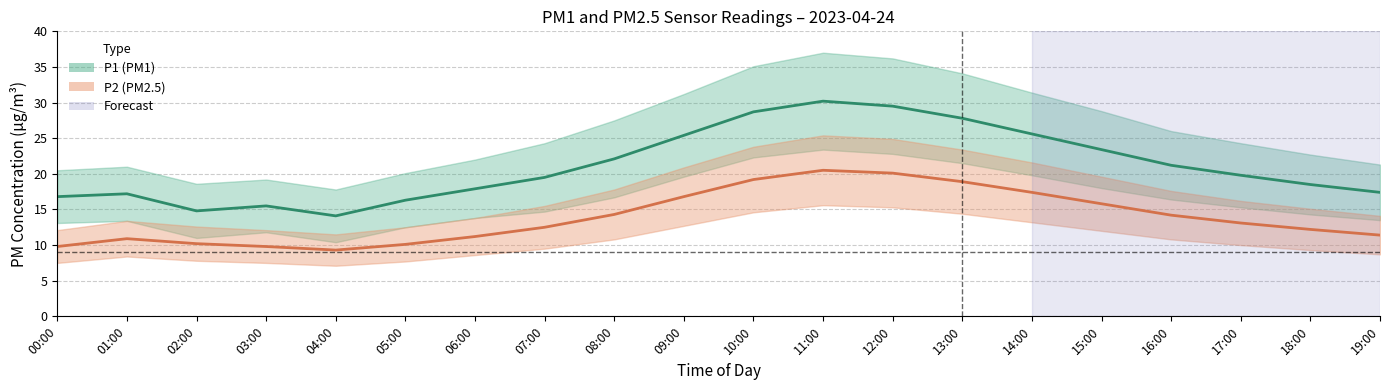

True or false: P2 and P1 cross at least once.

False